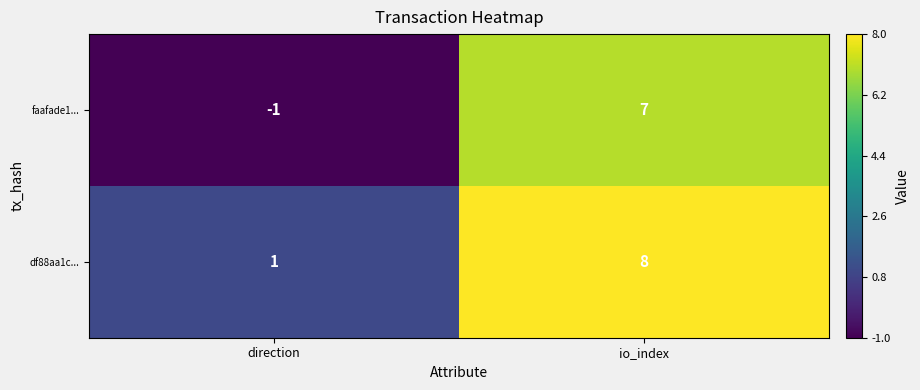

At which category is the sum across all series the highest?

io_index